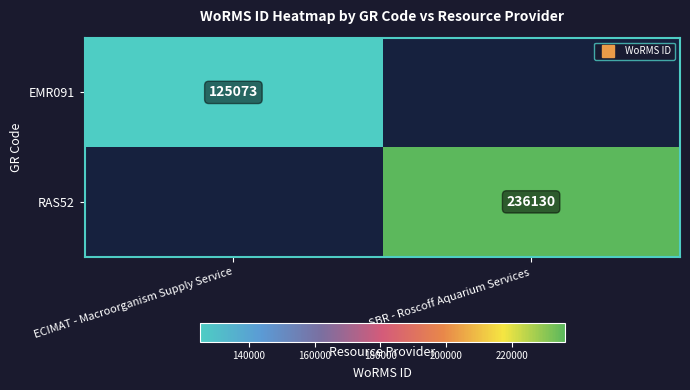

True or false: RAS52 has a value of 138586.1 at SBR - Roscoff Aquarium Services.

False